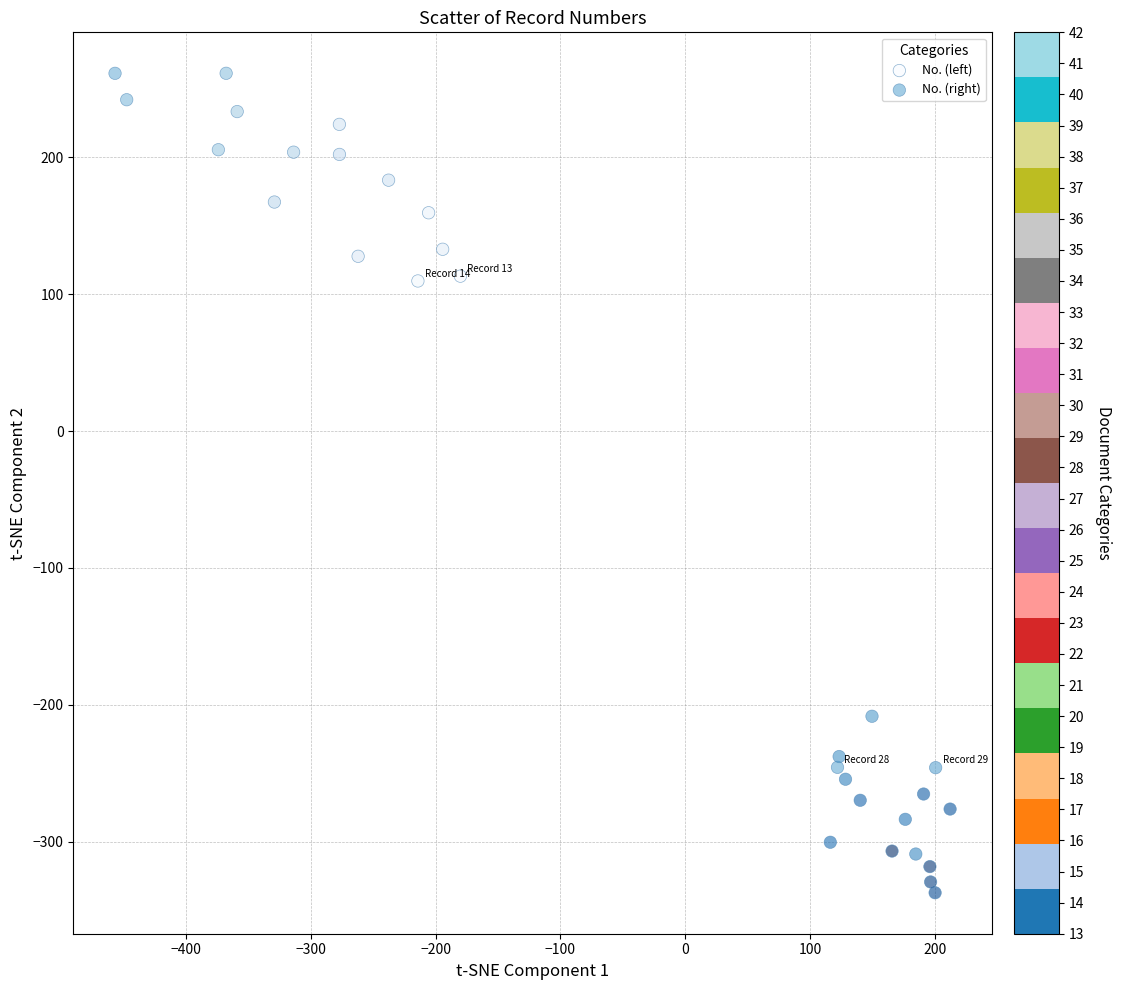

Which series has the largest Y range (max minus min)?

No. (left)